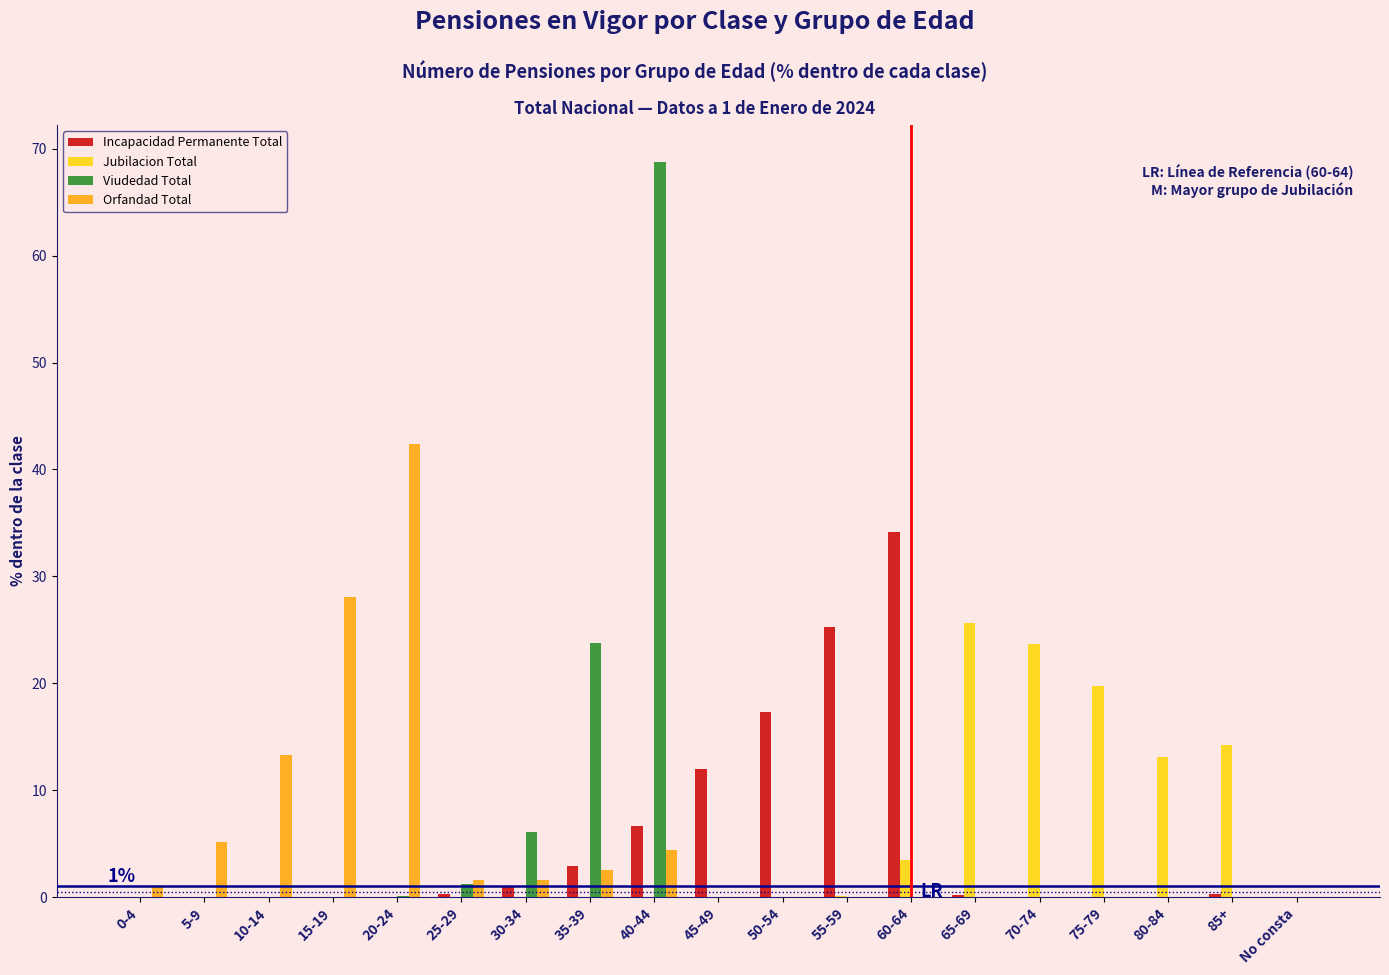

Which category has the highest value across all series?

40-44